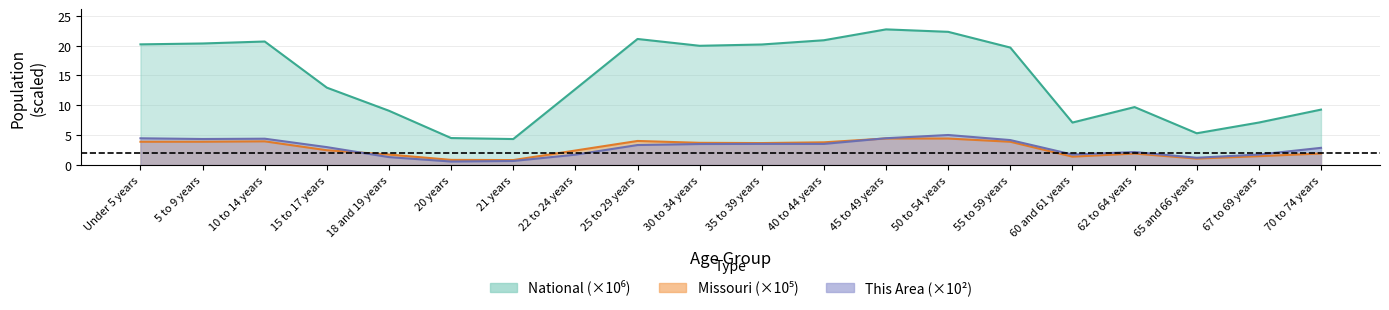

How many data points in Missouri are above 3?

10